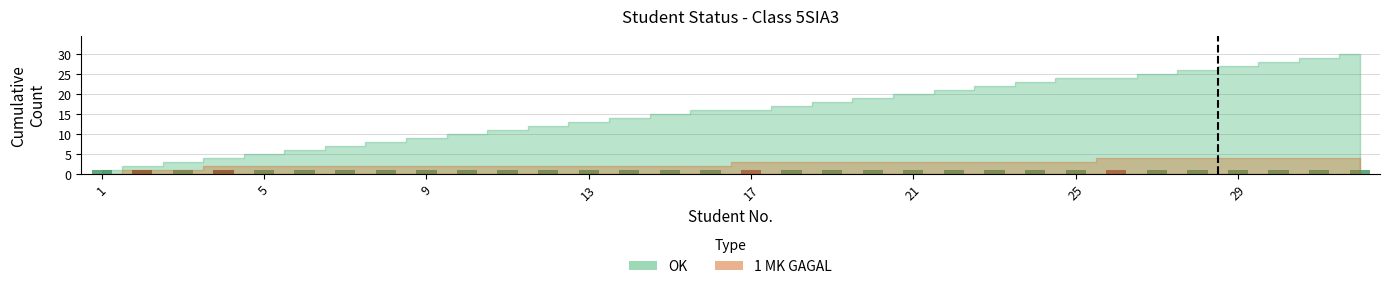

Reading left to right, extract all data points from this chart.

OK: 1	1	1	1	1	1	1	1	1	1	1	1	1	1	1	1	0	1	1	1	1	1	1	1	1	0	1	1	1	1	1	1
1 MK GAGAL: 0	1	0	1	0	0	0	0	0	0	0	0	0	0	0	0	1	0	0	0	0	0	0	0	0	1	0	0	0	0	0	0